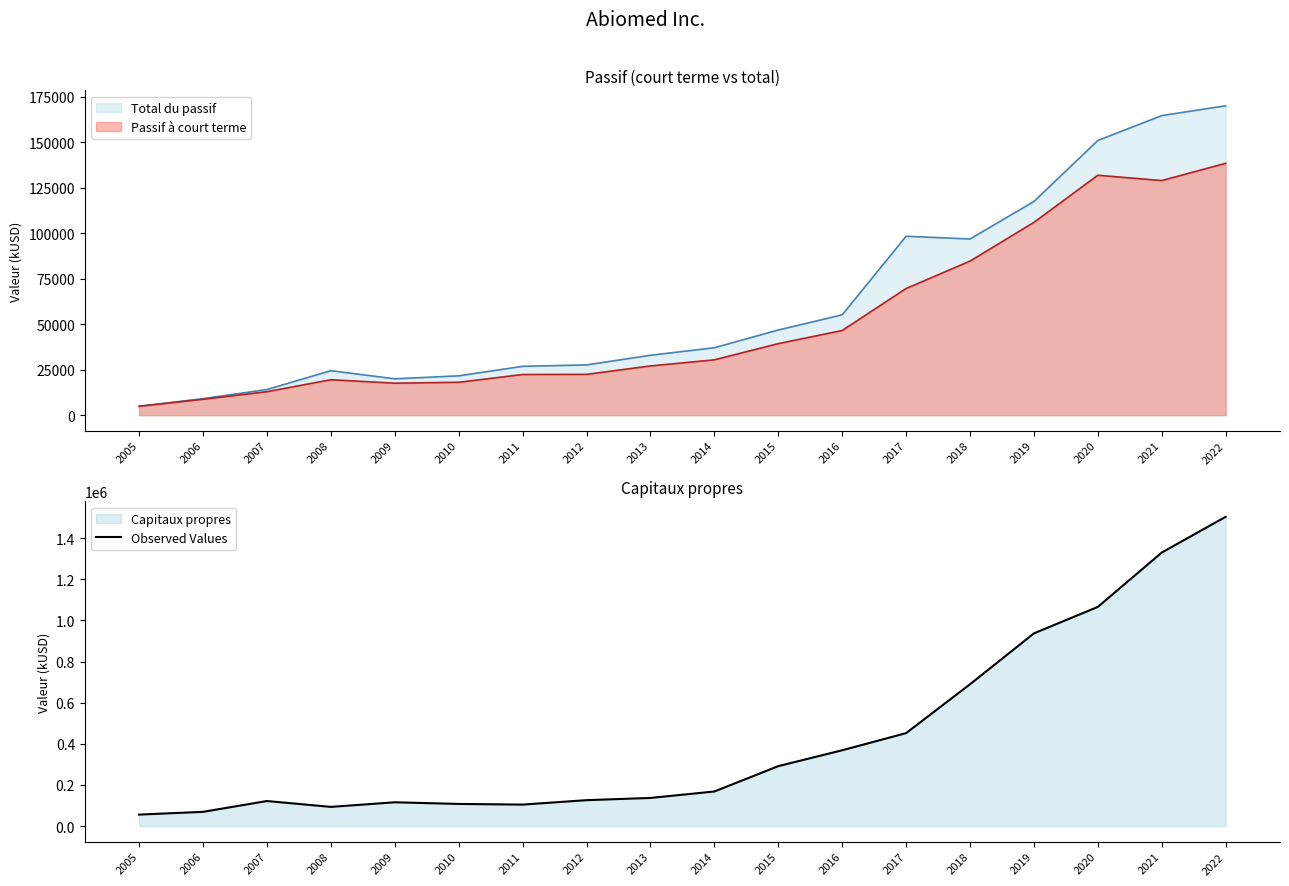

Approximately how many times larger is the value at 2015 compared to 2019?

0.3